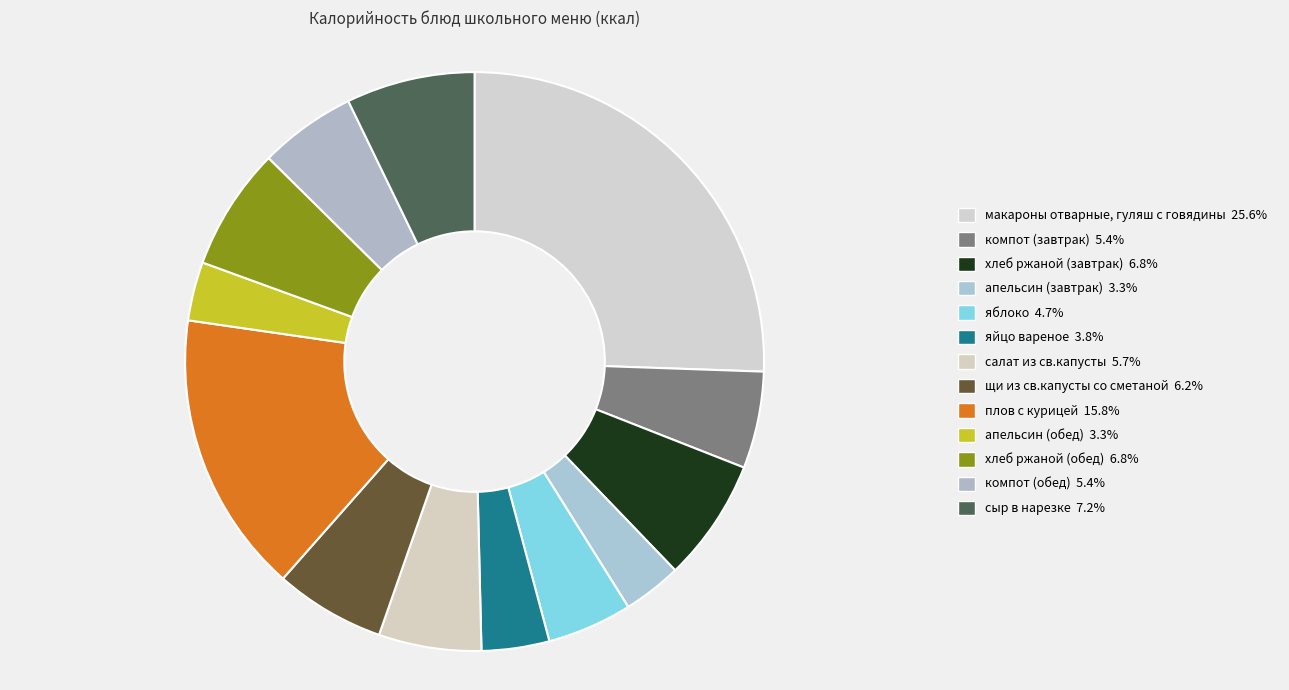

Does яйцо вареное account for over 50% of the chart?

No